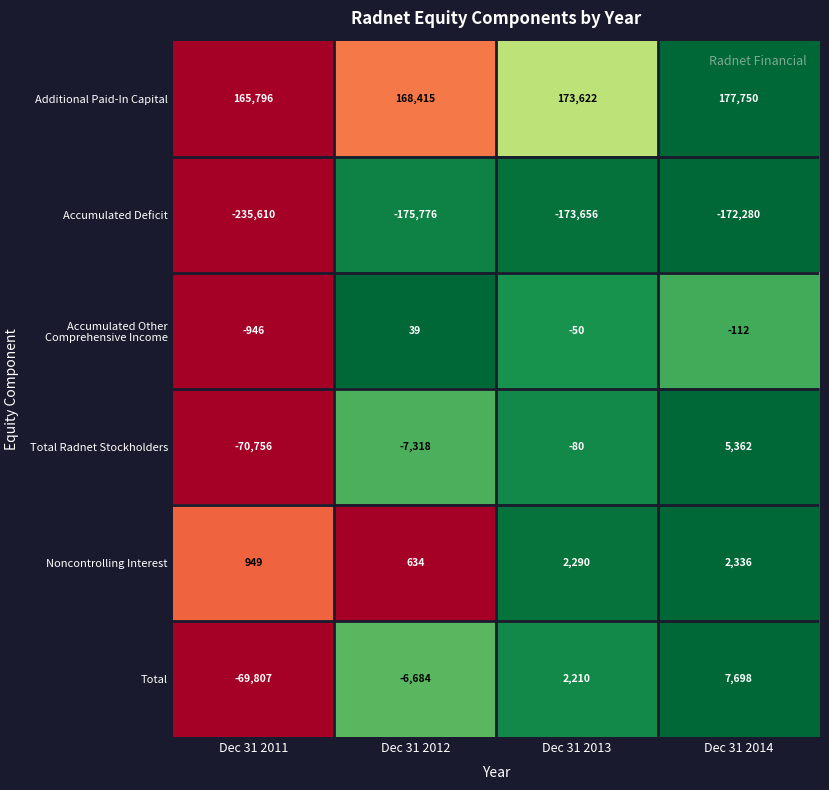

What is the total value across all series at Dec 31 2014?

20754